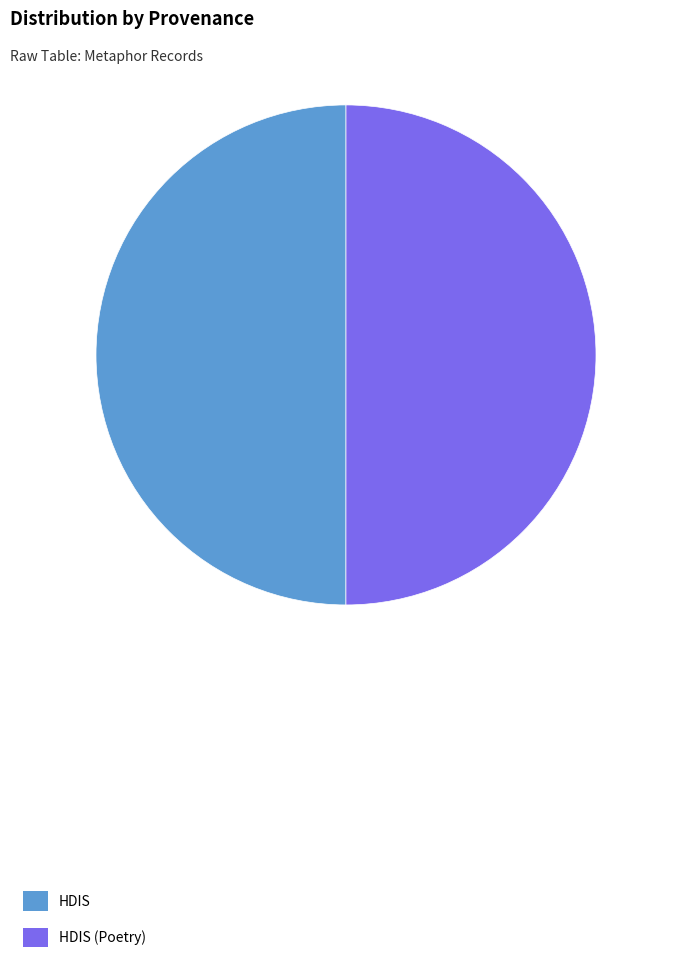

Is the sum of HDIS and HDIS (Poetry) greater than half?

Yes